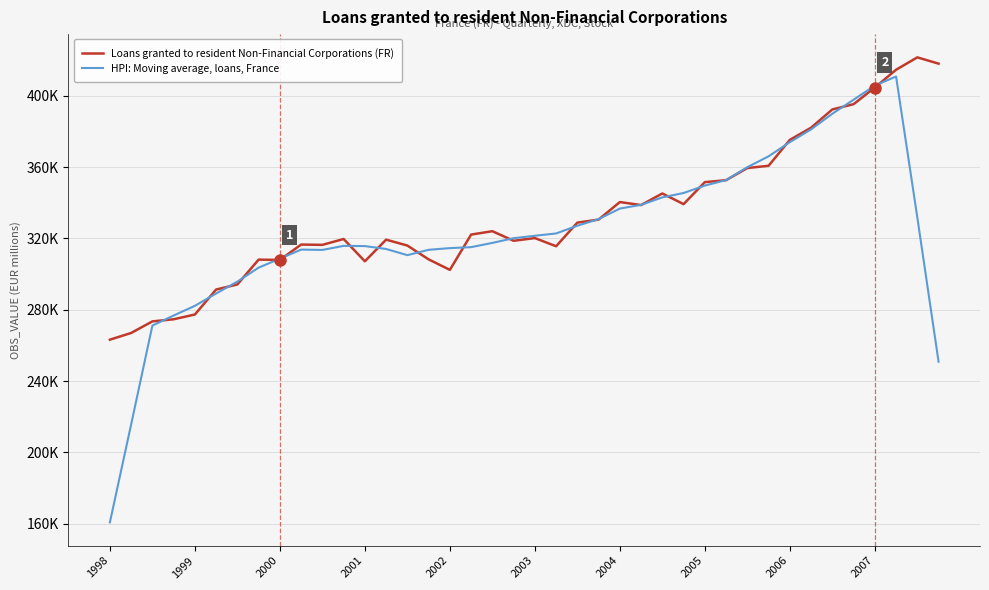

Which series has the widest spread of values?

HPI: Moving average, loans, France